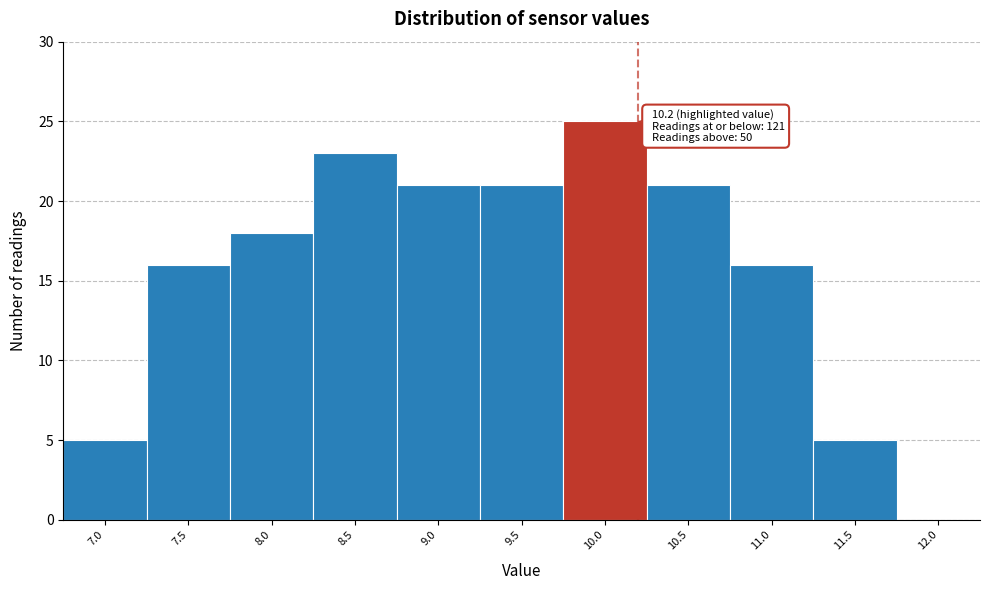

Reading right to left, transcribe all the data shown in this chart.

12.0=0	11.5=5	11.0=16	10.5=21	10.0=25	9.5=21	9.0=21	8.5=23	8.0=18	7.5=16	7.0=5